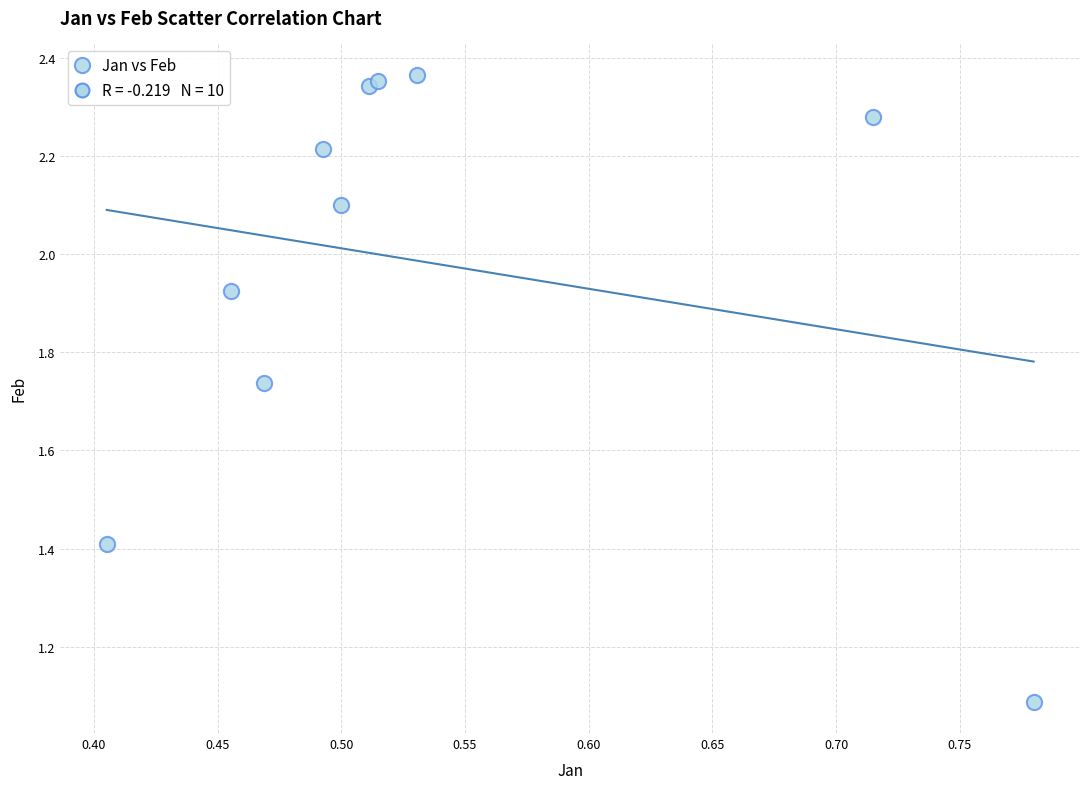

What Y value in the scatter plot is closest to 1?

1.1